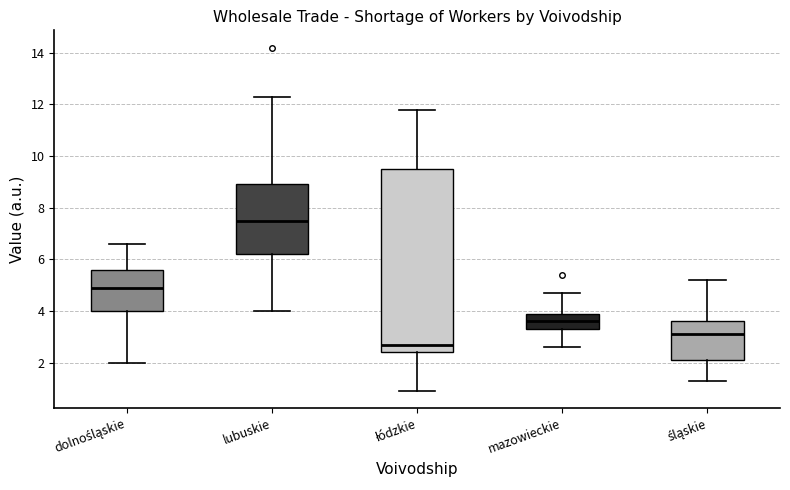

Reading left to right, transcribe this box plot: for each box, give where its median line is, the range the box spans, and where its two whiskers end, as read against the y-axis. The values are not printed on the chart, so give them approximately, as read against the axis.

dolnośląskie: median 5.0, box 4.0 to 5.6, whiskers 2.0 to 6.6
lubuskie: median 7.6, box 6.2 to 9.0, whiskers 4.0 to 12.4
łódzkie: median 2.8, box 2.4 to 9.6, whiskers 1.0 to 11.8
mazowieckie: median 3.6, box 3.4 to 4.0, whiskers 2.6 to 4.8
śląskie: median 3.2, box 2.2 to 3.6, whiskers 1.4 to 5.2